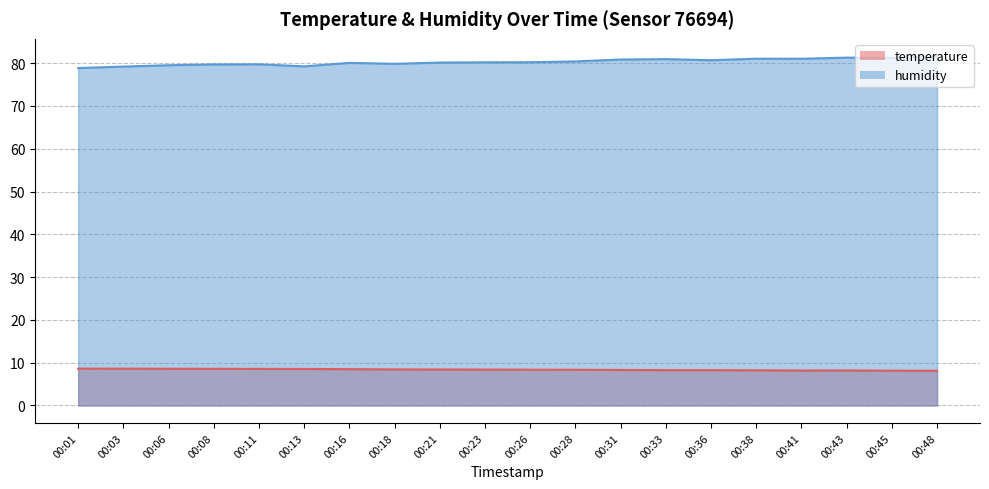

What is the smallest value displayed?

8.1